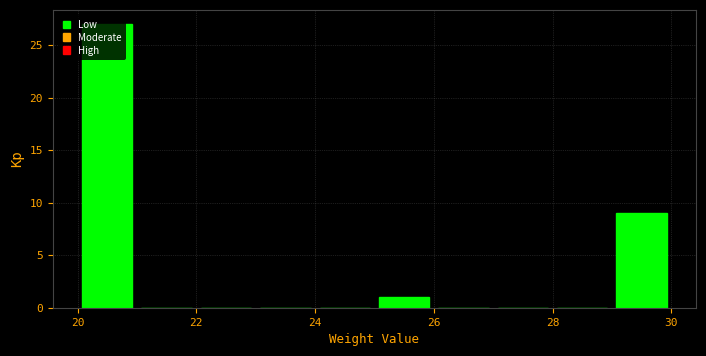

Which range on the x-axis has the tallest bar?

20 to 21